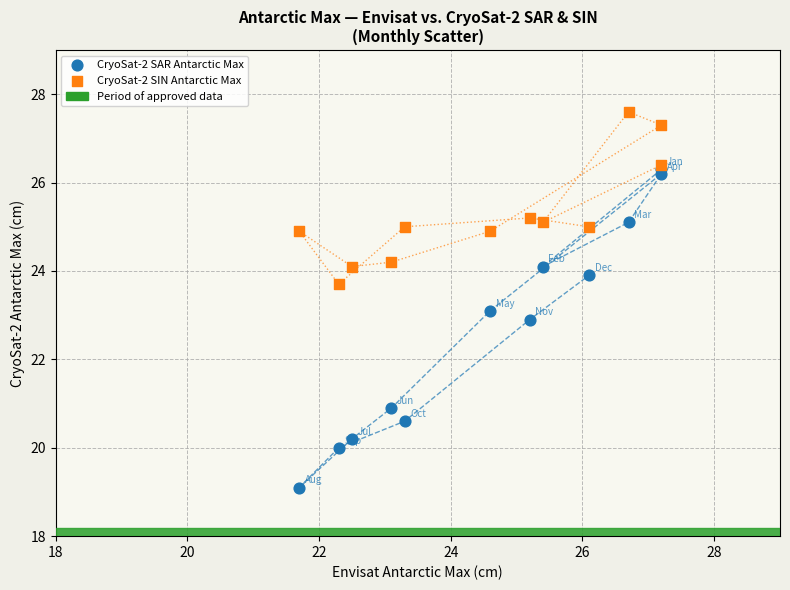

Which series reaches the maximum Y coordinate?

CryoSat-2 SIN Antarctic Max